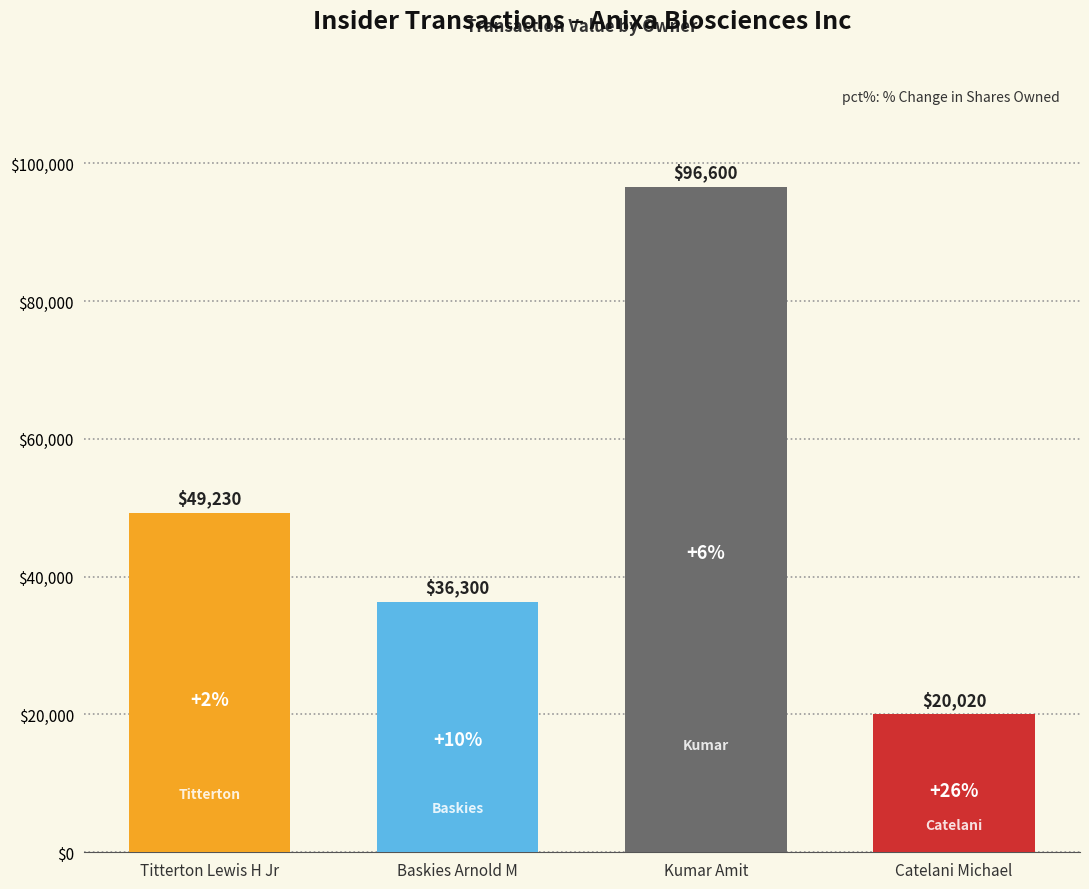

List the labels in order of value, largest first.

Kumar Amit, Titterton Lewis H Jr, Baskies Arnold M, Catelani Michael